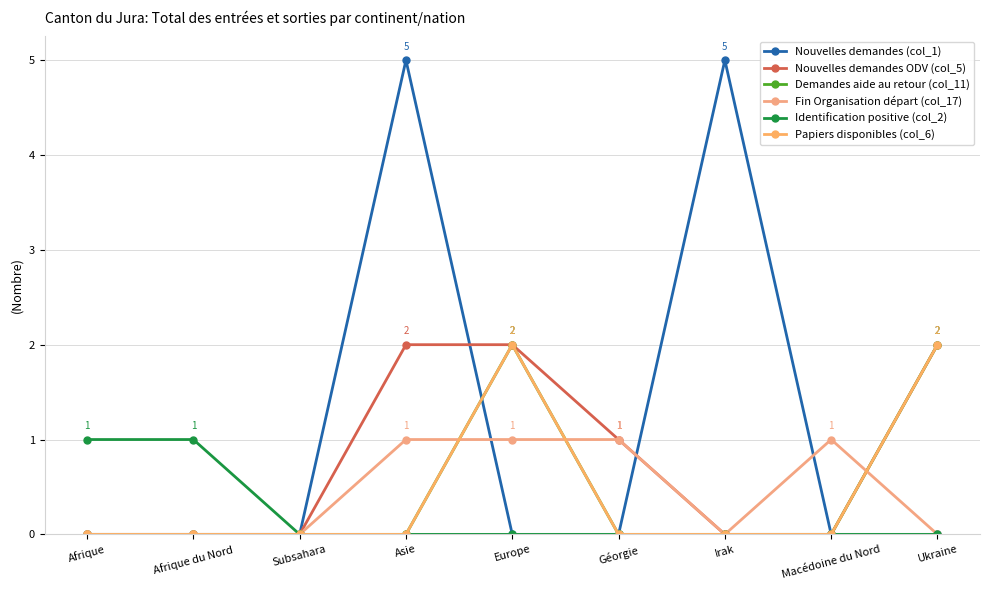

Is this an area chart (filled region under the line)?

No